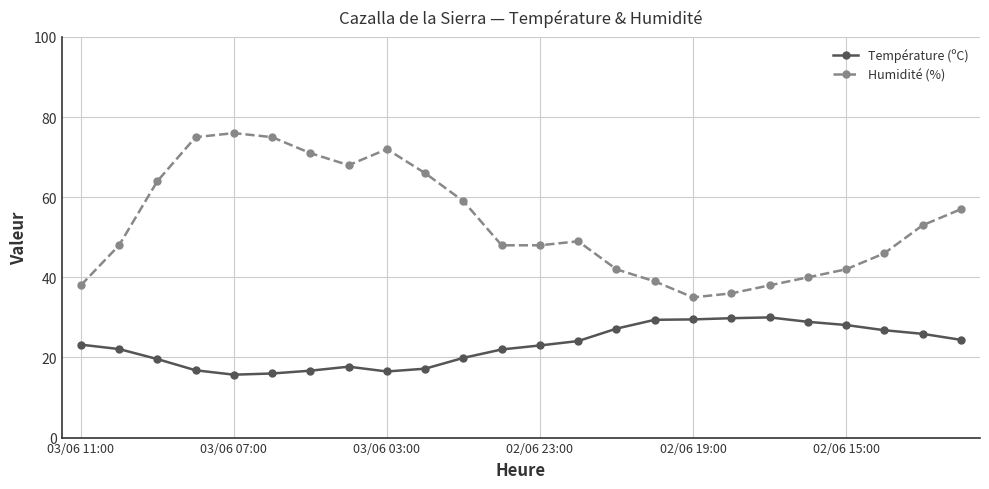

What is the minimum value shown in the chart?

15.7